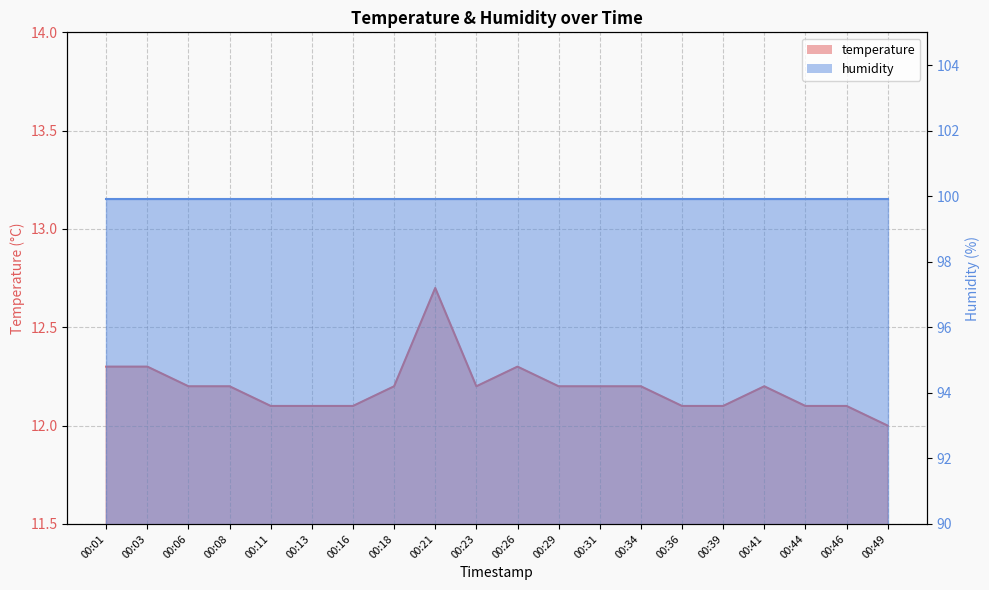

What is the smallest value displayed?

12.0